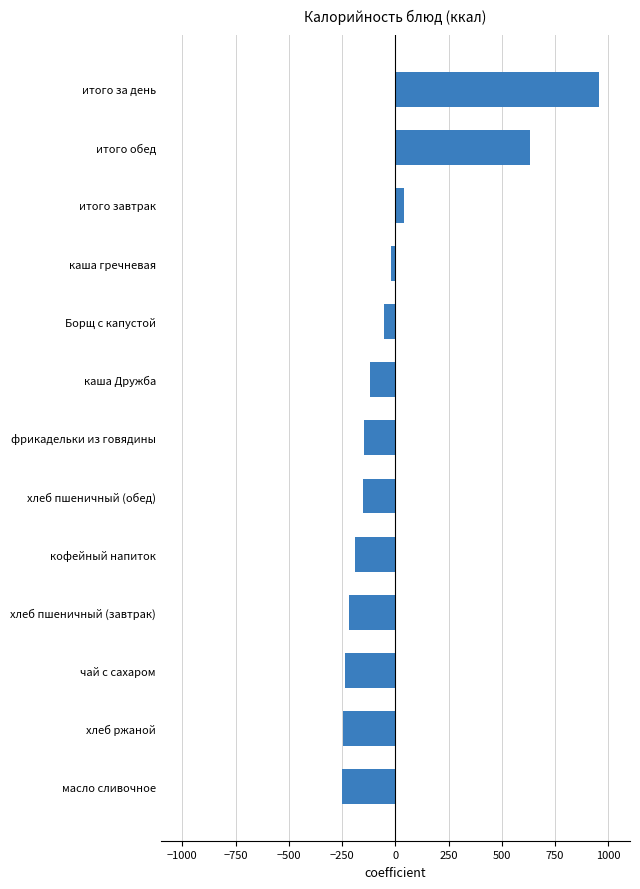

What is the value of the 5th bar from the top?

-53.5